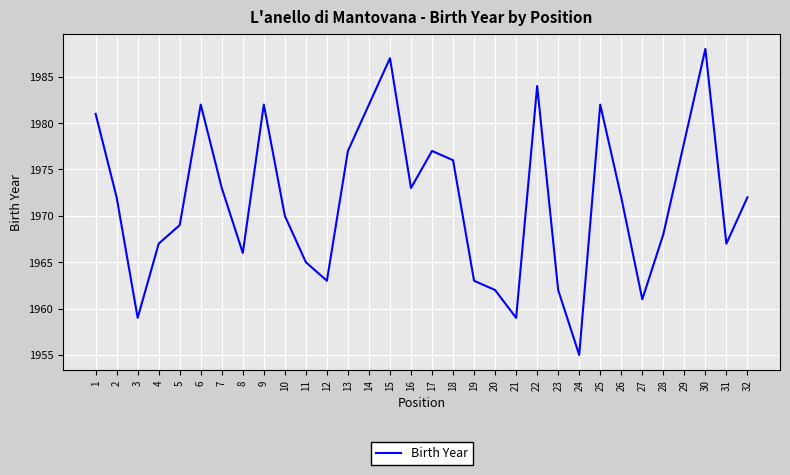

Reading left to right, extract all data points from this chart.

1981	1972	1959	1967	1969	1982	1973	1966	1982	1970	1965	1963	1977	1982	1987	1973	1977	1976	1963	1962	1959	1984	1962	1955	1982	1972	1961	1968	1978	1988	1967	1972